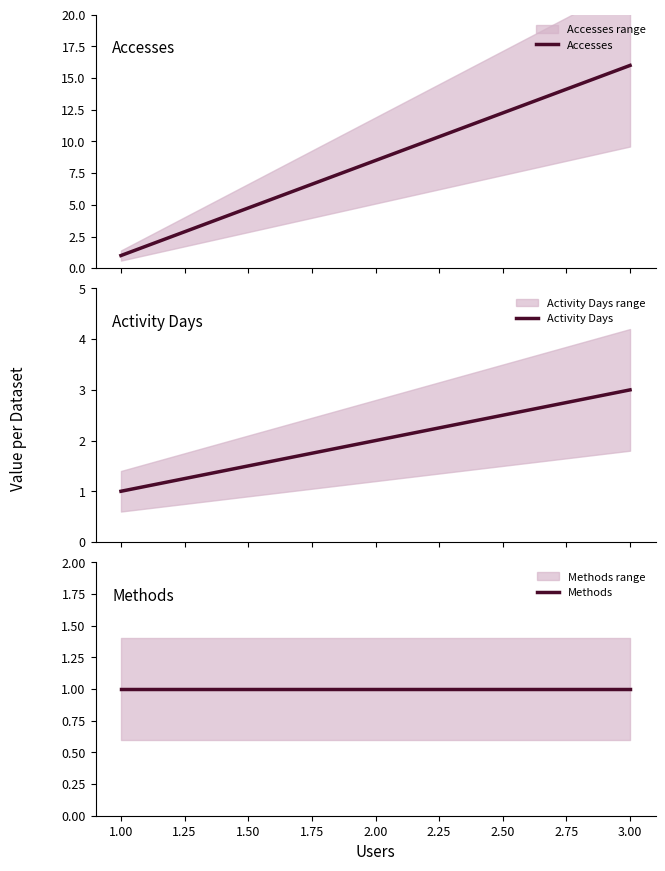

What is the maximum value shown in the chart?

16